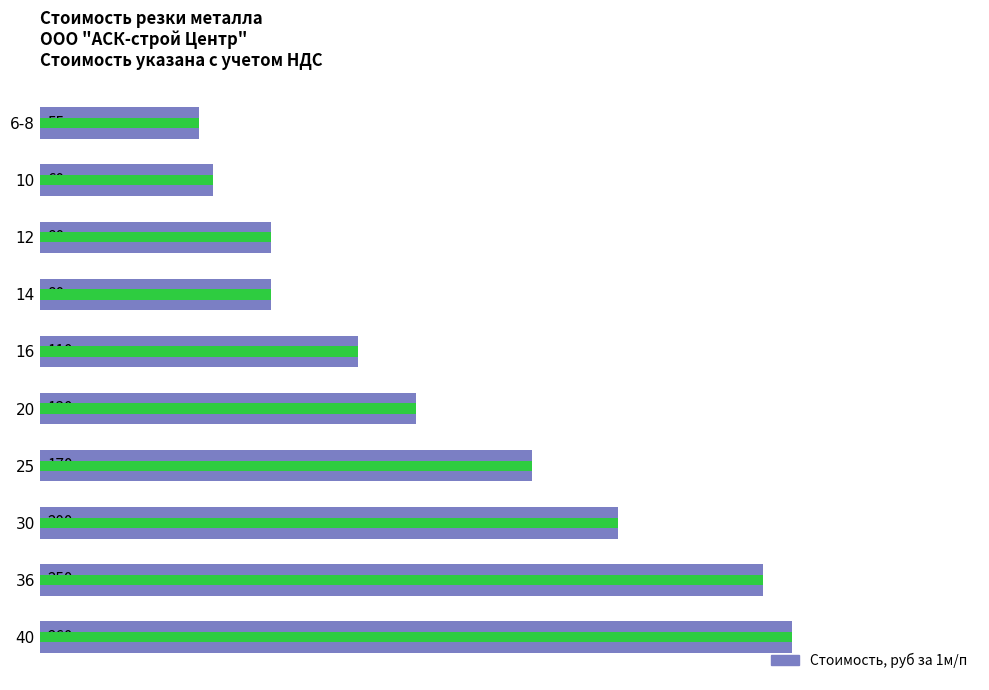

How many data points are less than 130?

5